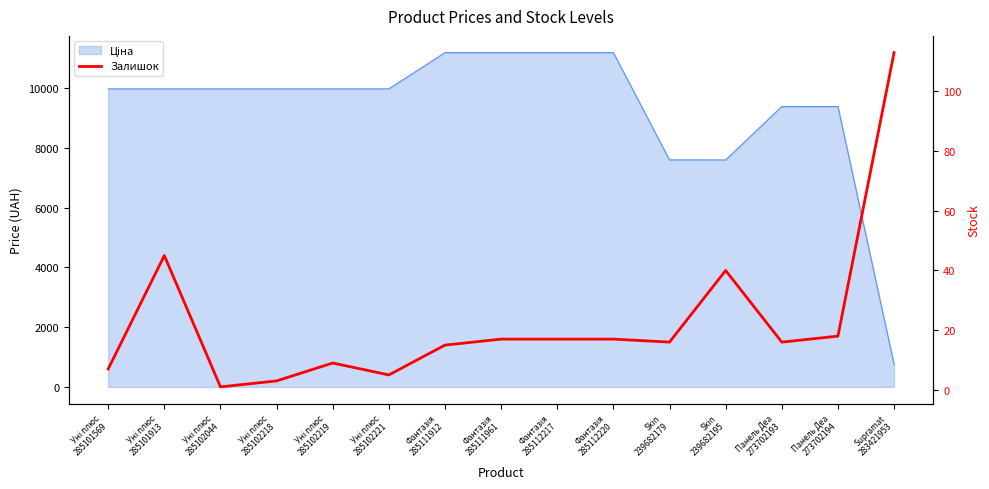

What is the sum of all values?

339